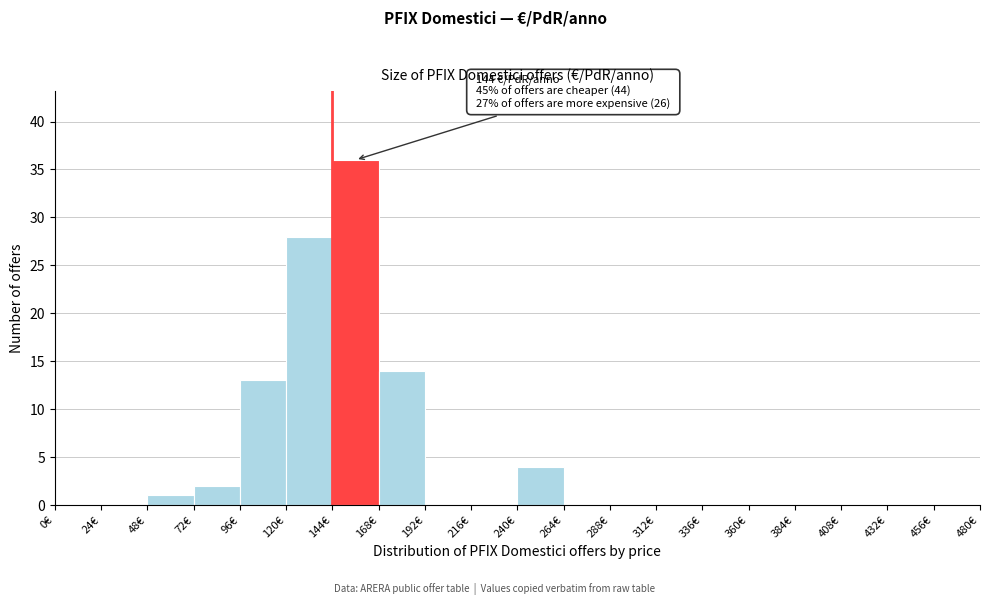

Over which range of the x-axis is the bar tallest?

144 to 168